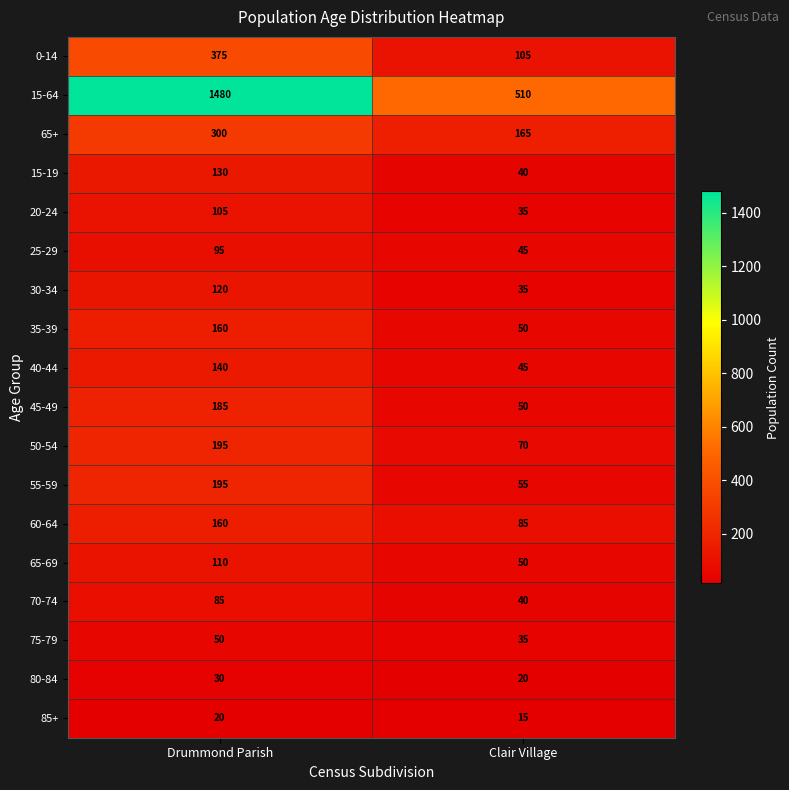

How many distinct data groups are displayed?

18